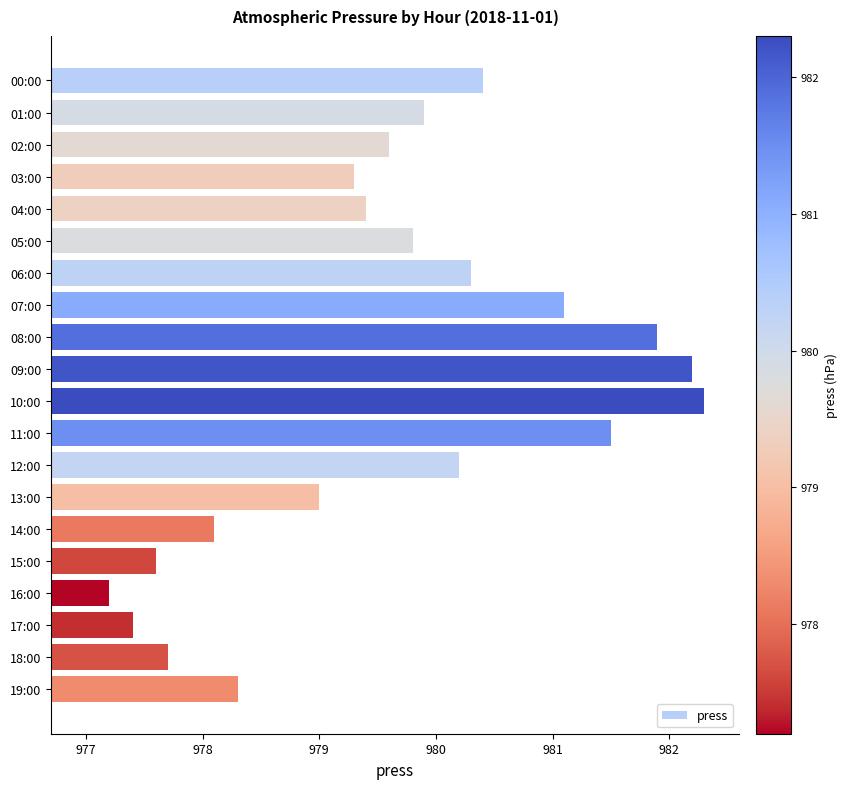

What is the value of the 8th bar from the top?

981.1